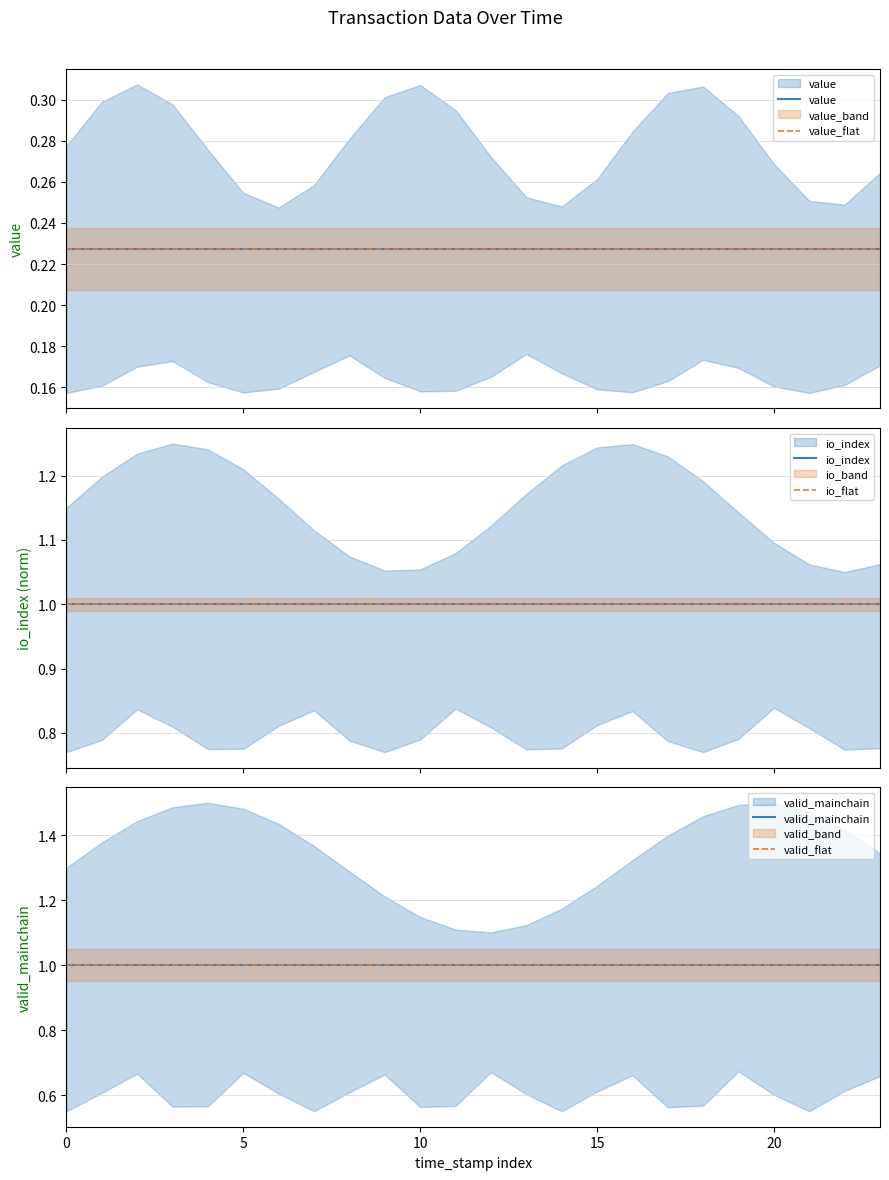

What is the label of the 5th point from the right?

19